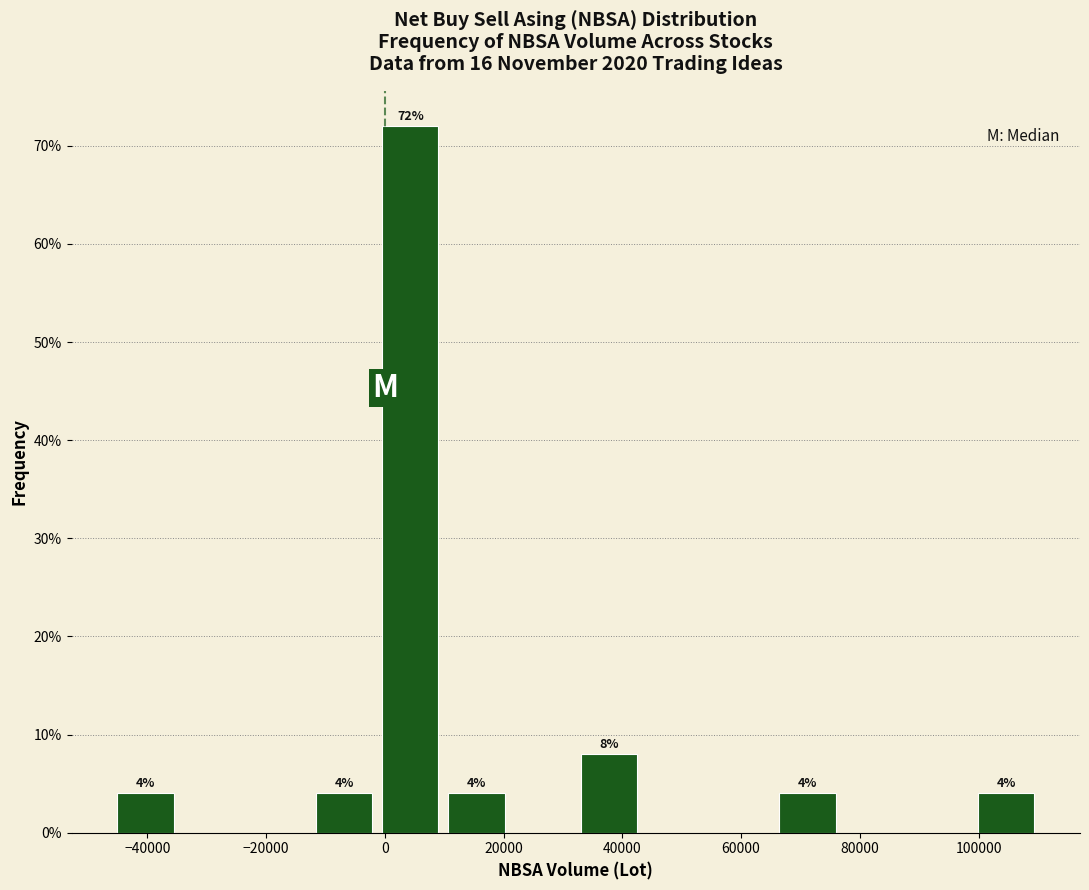

Over which range of the x-axis is the bar tallest?

-2000 to 10000